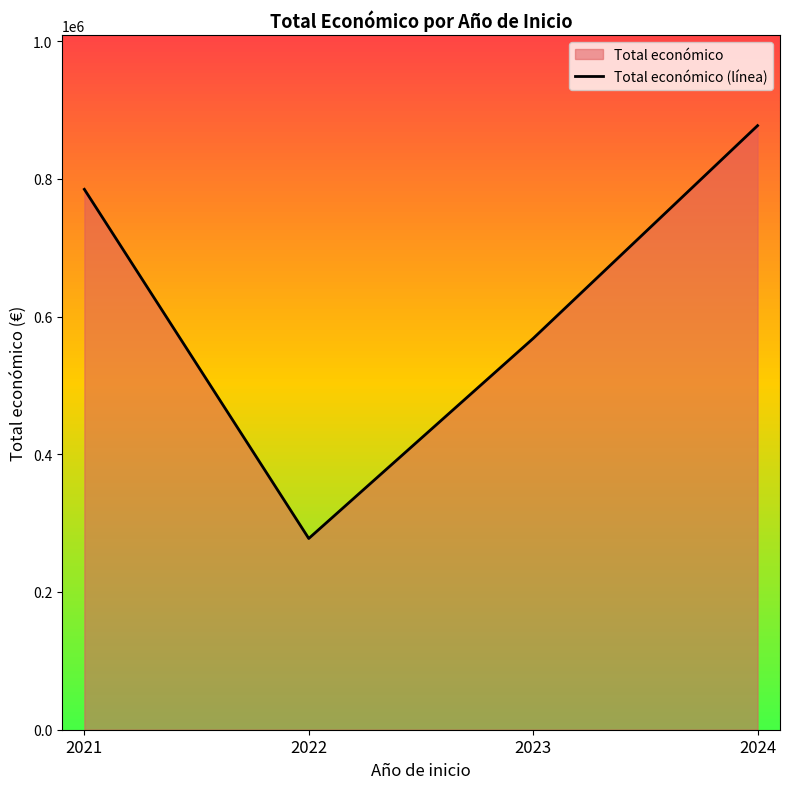

Is it true that the value at 2024 is 877242?

True